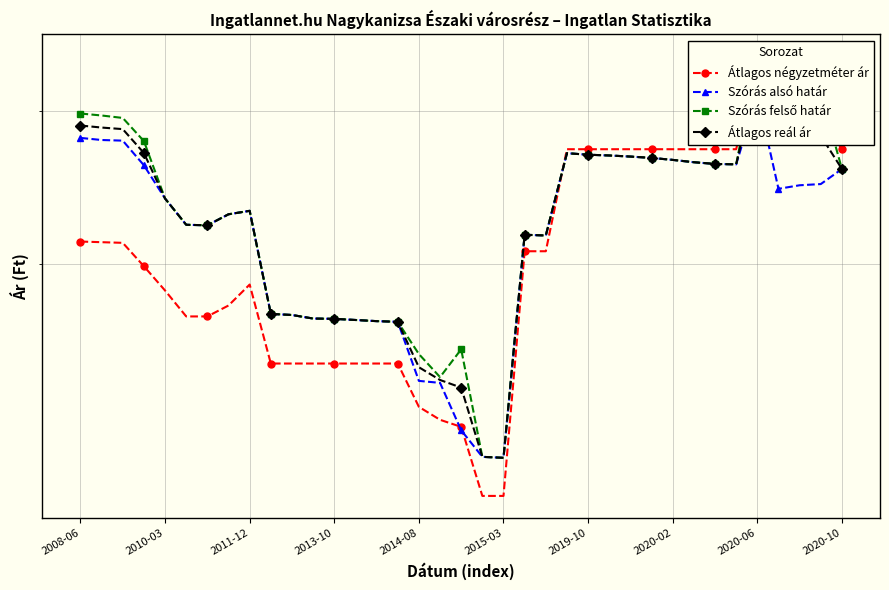

How many data points in Átlagos négyzetméter ár are above 207142?

17